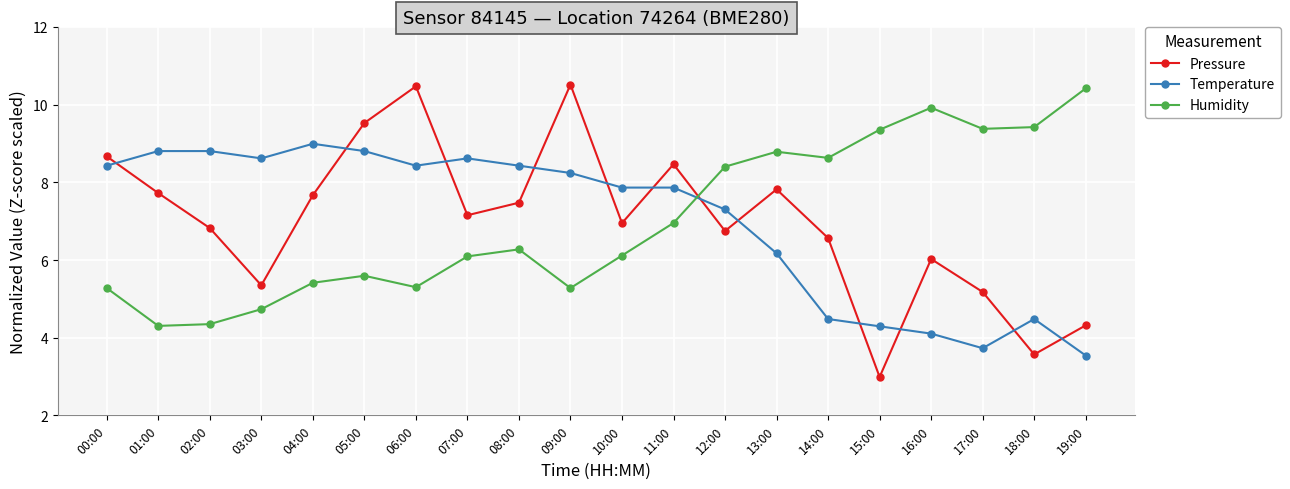

At 11:00, list the series in order from largest to smallest.

Pressure, Temperature, Humidity